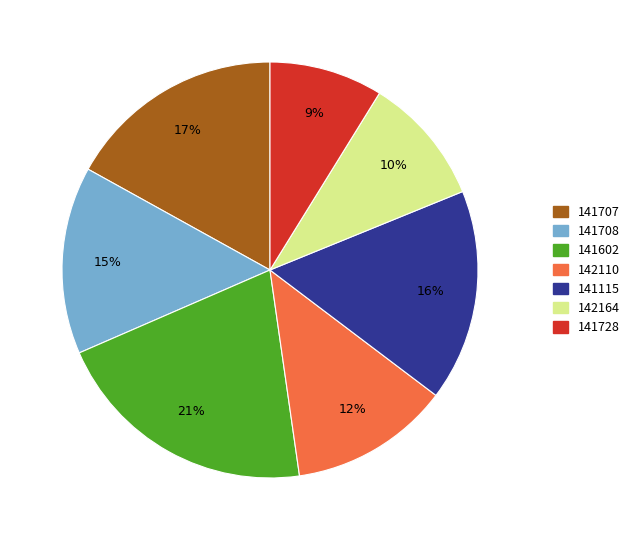

Do 141708 and 142110 together represent more than half of the pie?

No